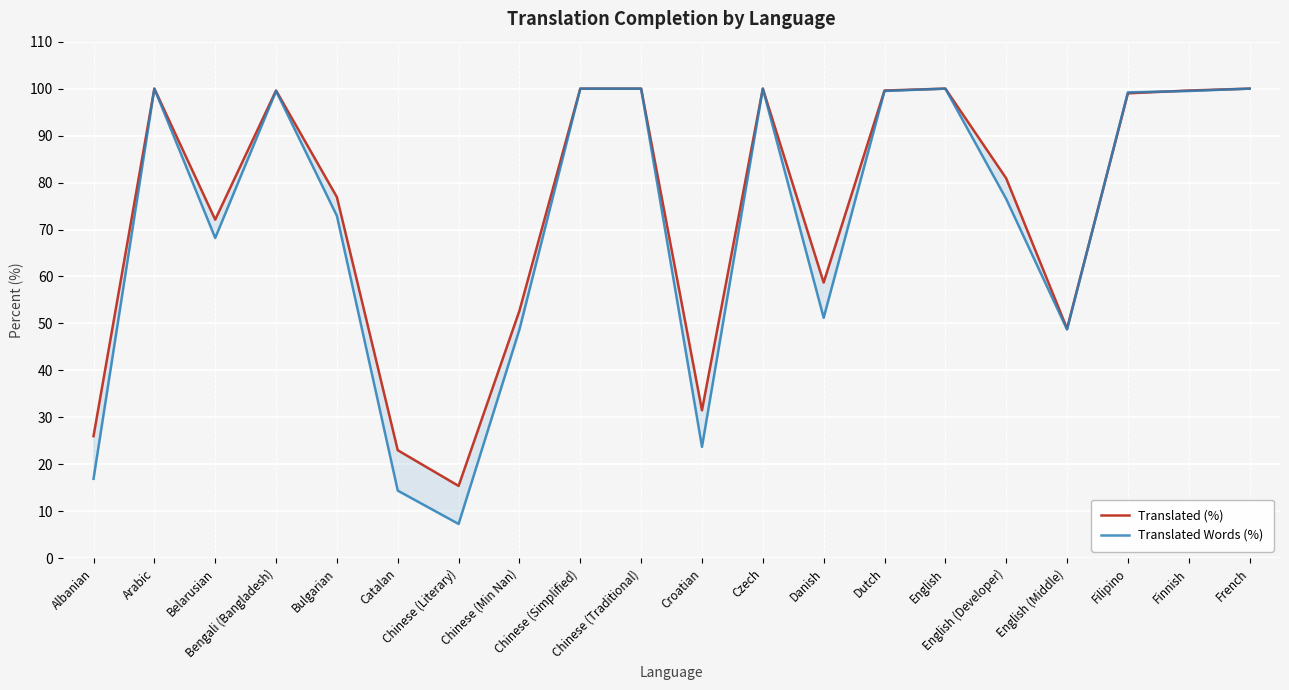

What are all the series names shown in the legend?

Translated (%), Translated Words (%)